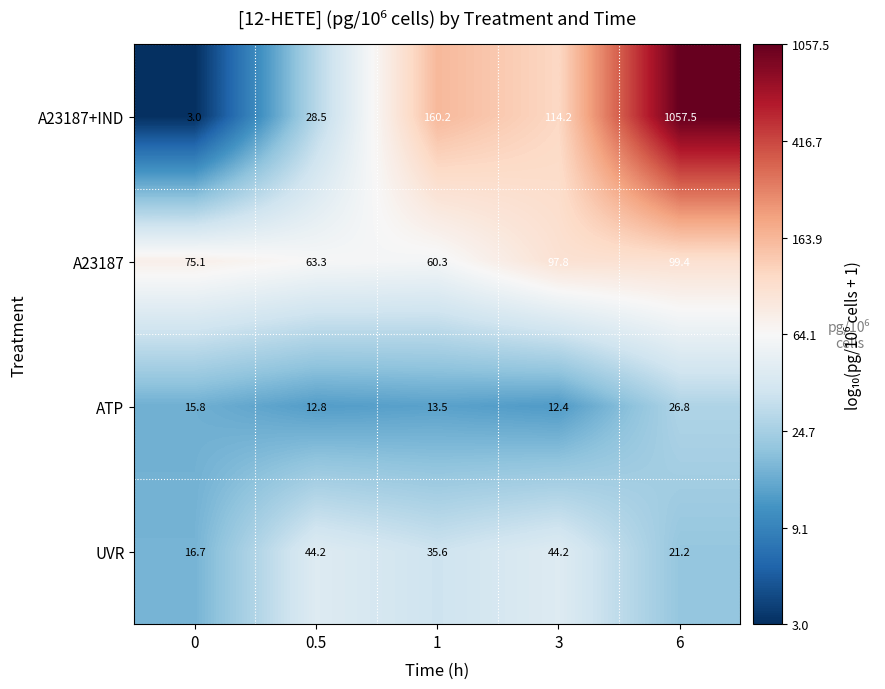

How many distinct data groups are displayed?

4